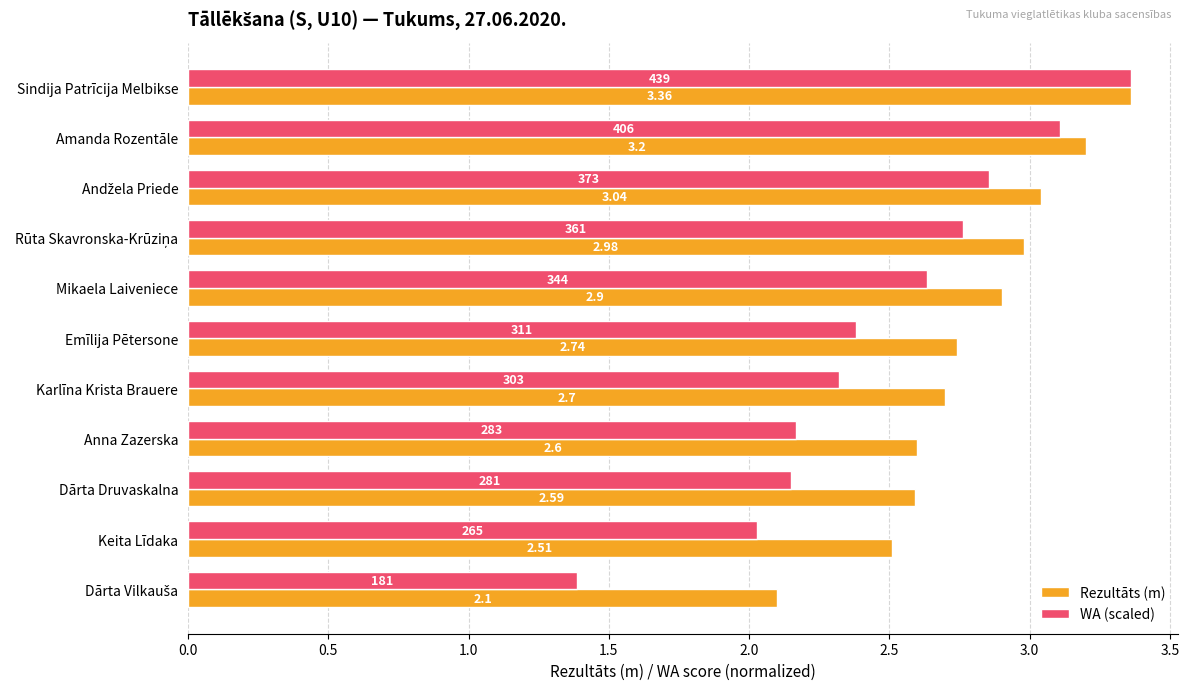

Rank the series at Dārta Druvaskalna from lowest to highest value.

WA (scaled), Rezultāts (m)